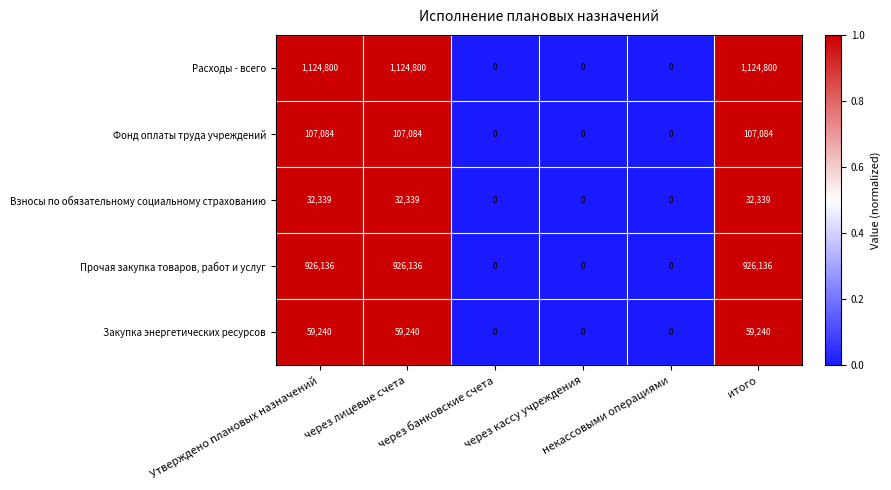

How many Взносы по обязательному социальному страхованию values are between 0 and 32339?

6